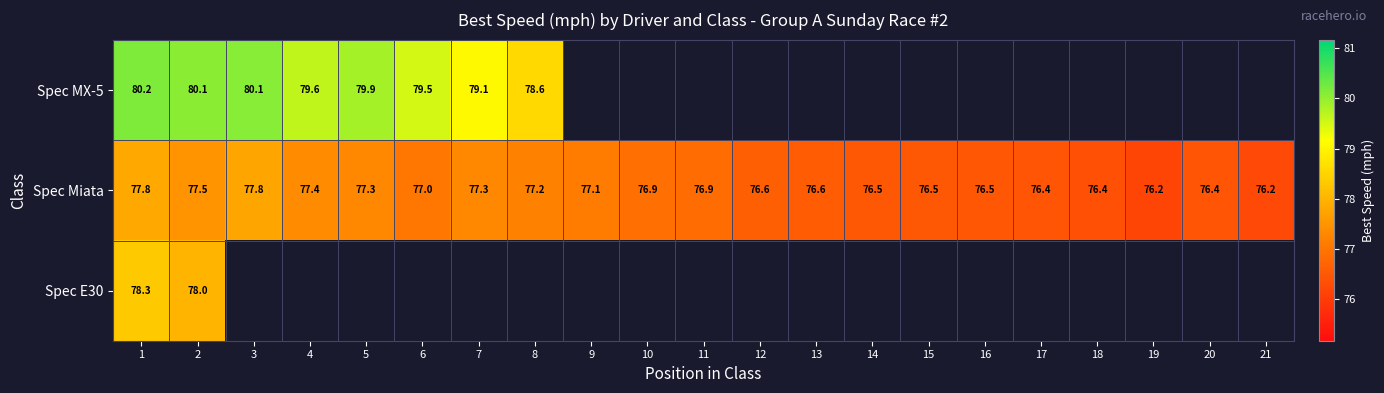

Which series has the largest total across all categories?

Spec Miata